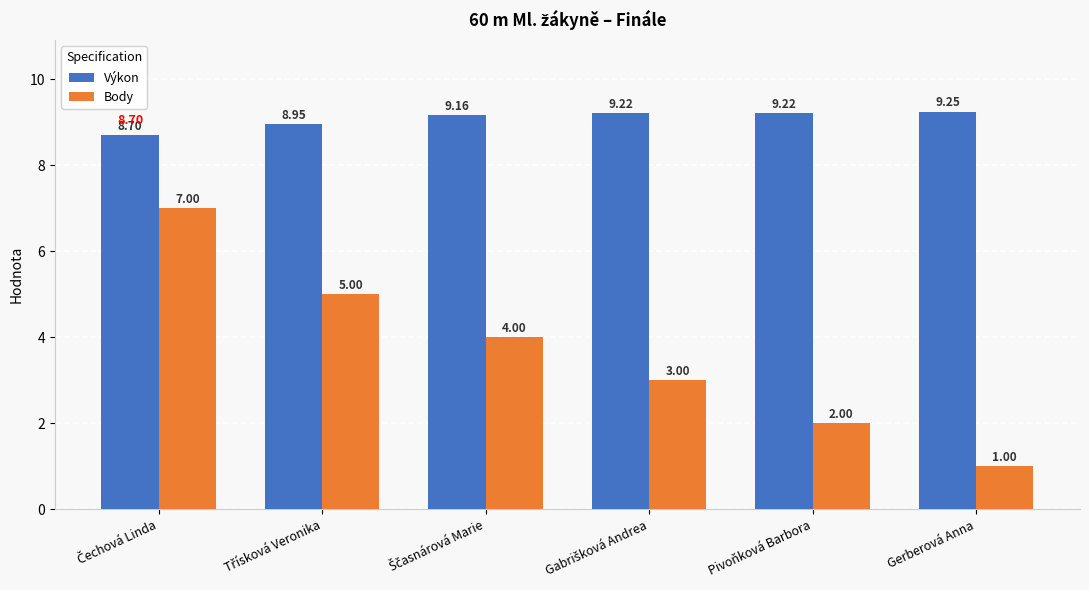

Which series has the largest total across all categories?

Výkon